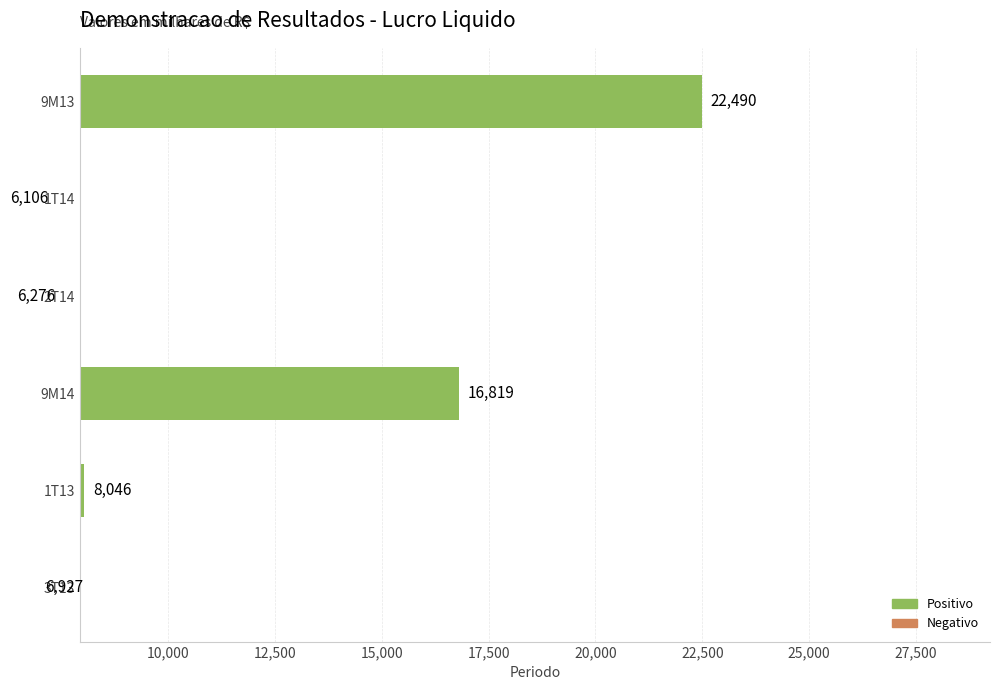

What is the difference between the second highest and minimum values?

10713